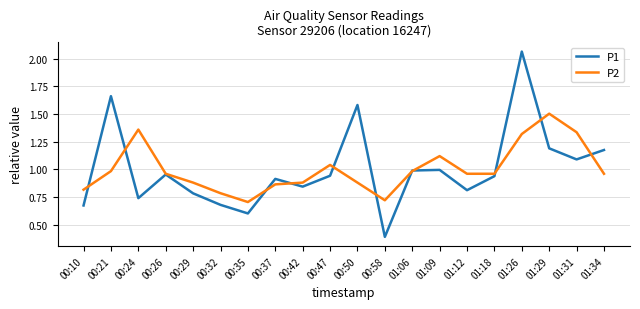

How many series are shown in this chart?

2